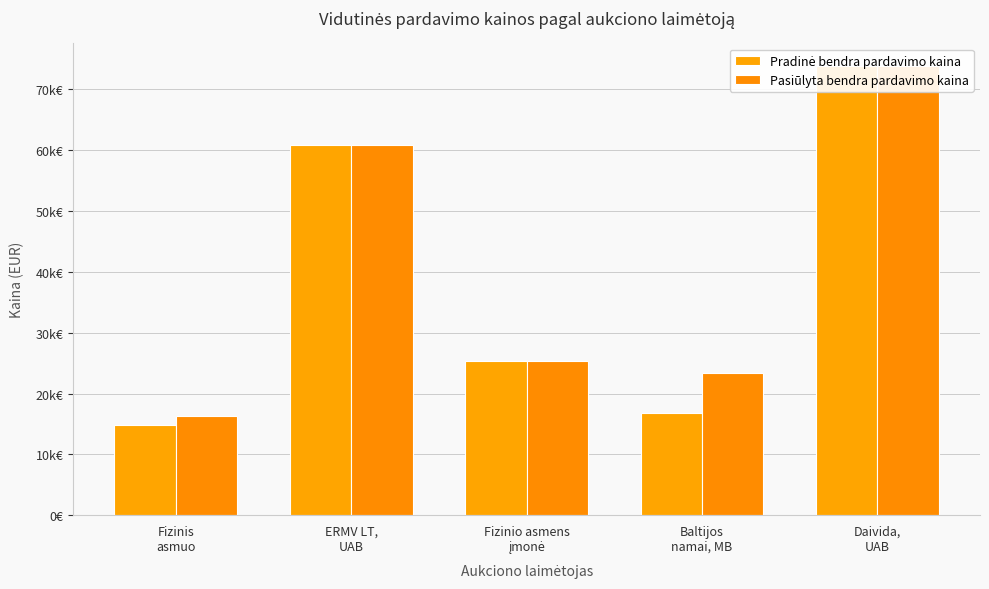

How many bars are there in total?

10